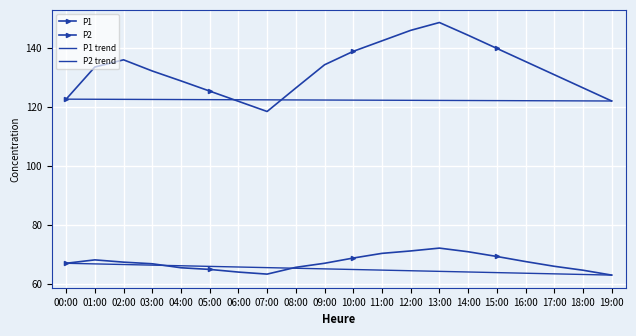

At which category does P1 reach its first local peak?

02:00